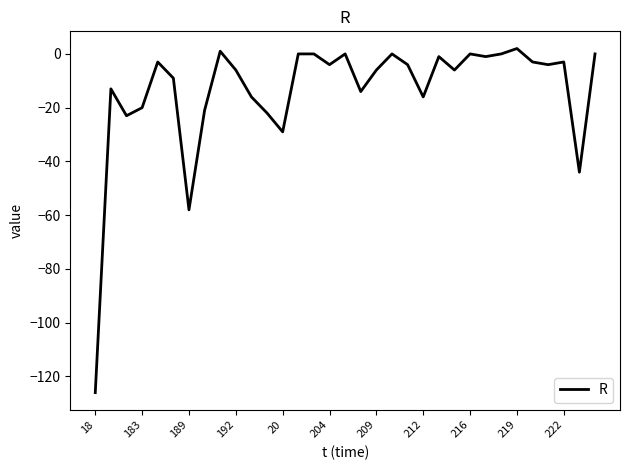

What is the minimum value shown in the chart?

-126